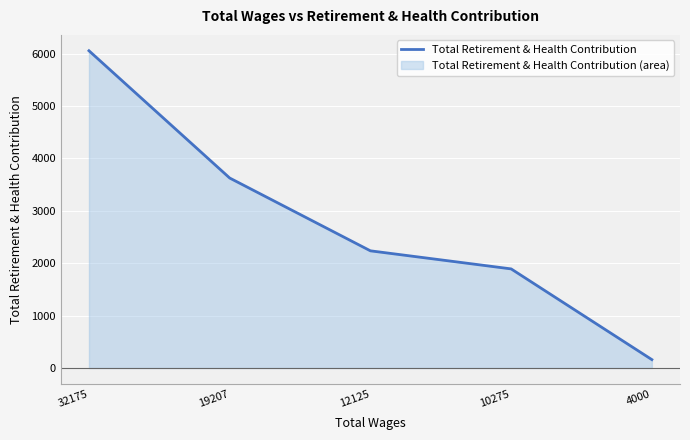

What is the change in value from 12125 to 10275?

-345